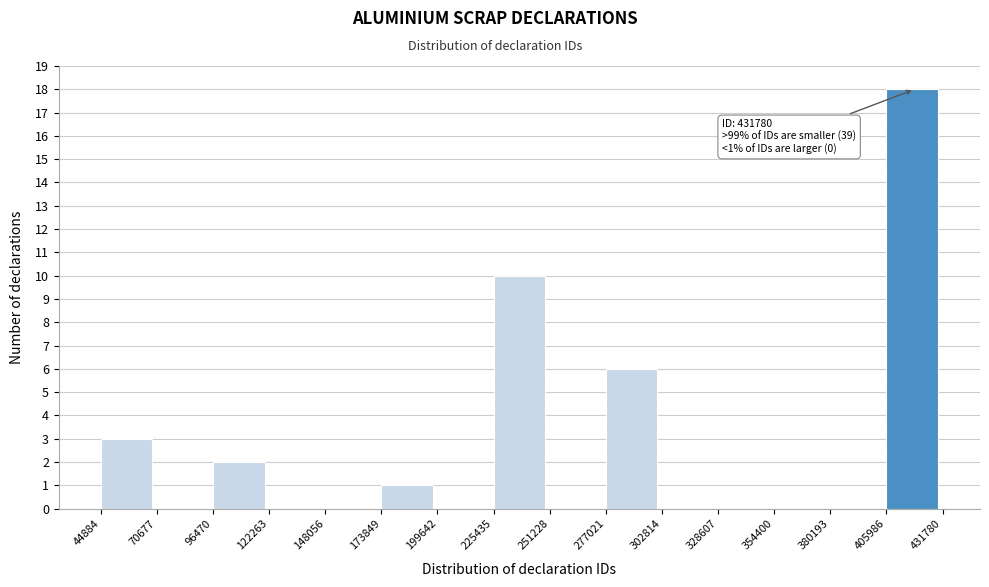

Which range on the x-axis has the tallest bar?

405986 to 431780